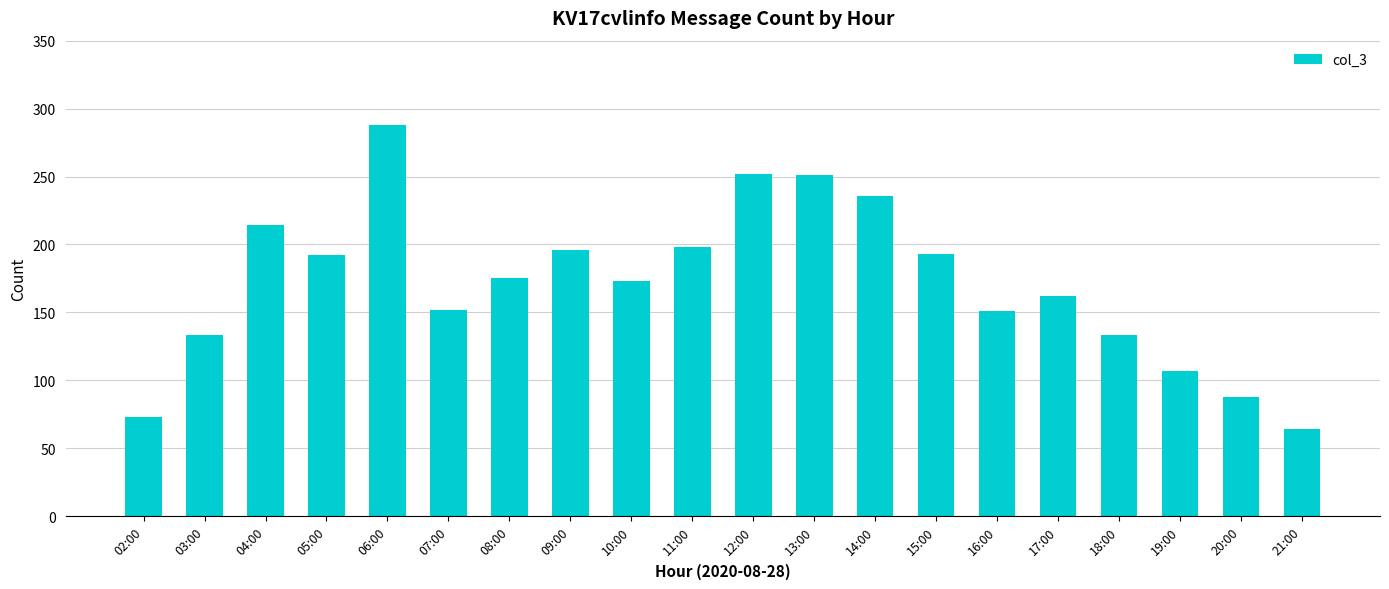

How many data points does each series have?

20